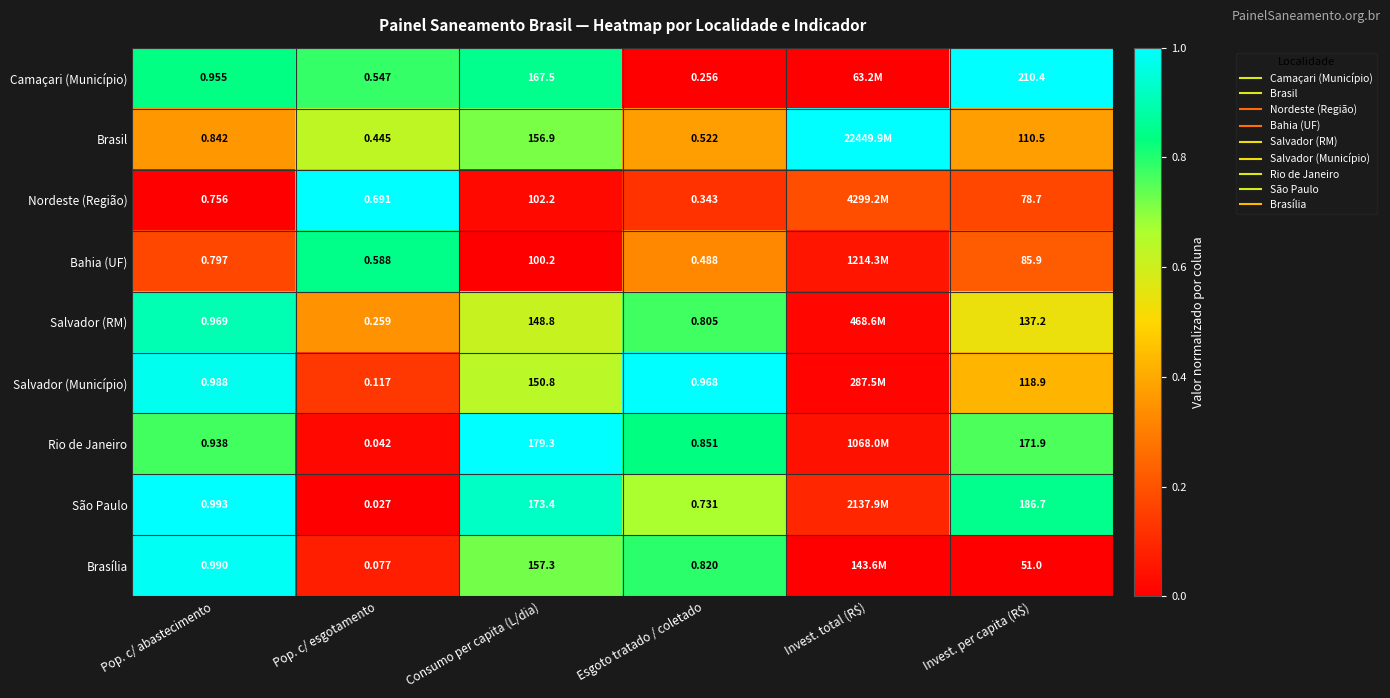

What is the highest value of the Brasil series?

1.0